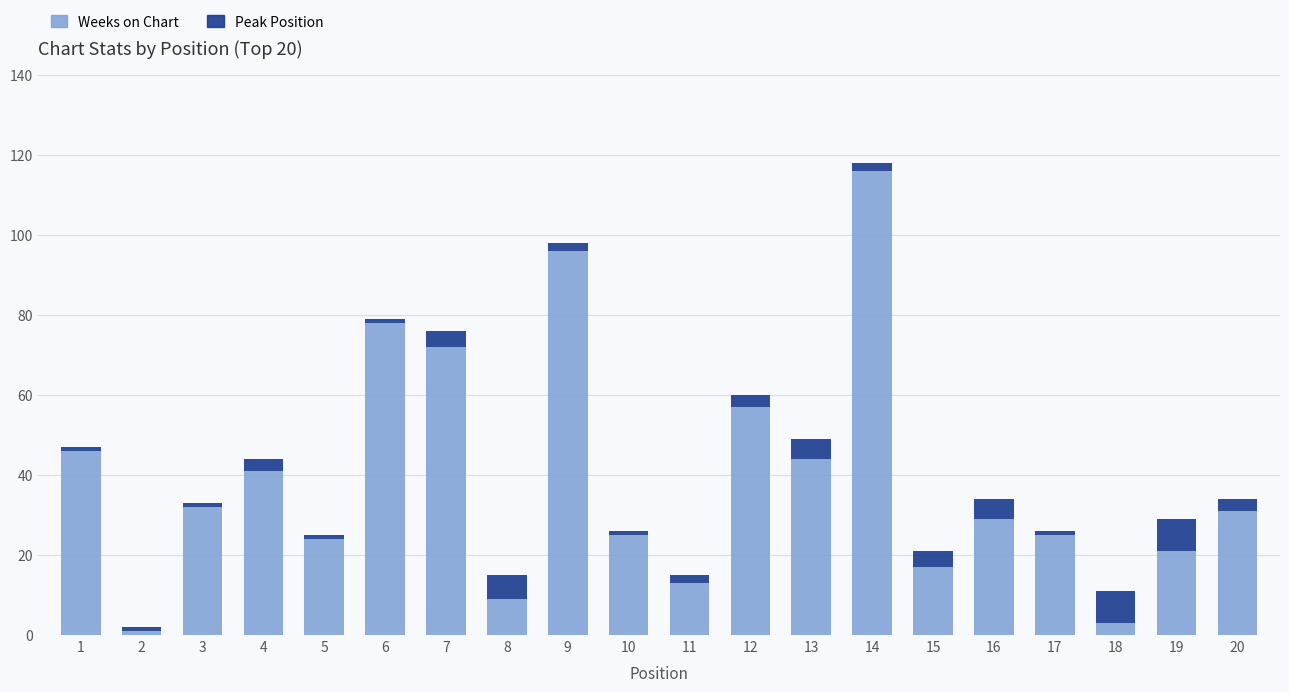

Is it true that Weeks on Chart equals 131 at 6?

False